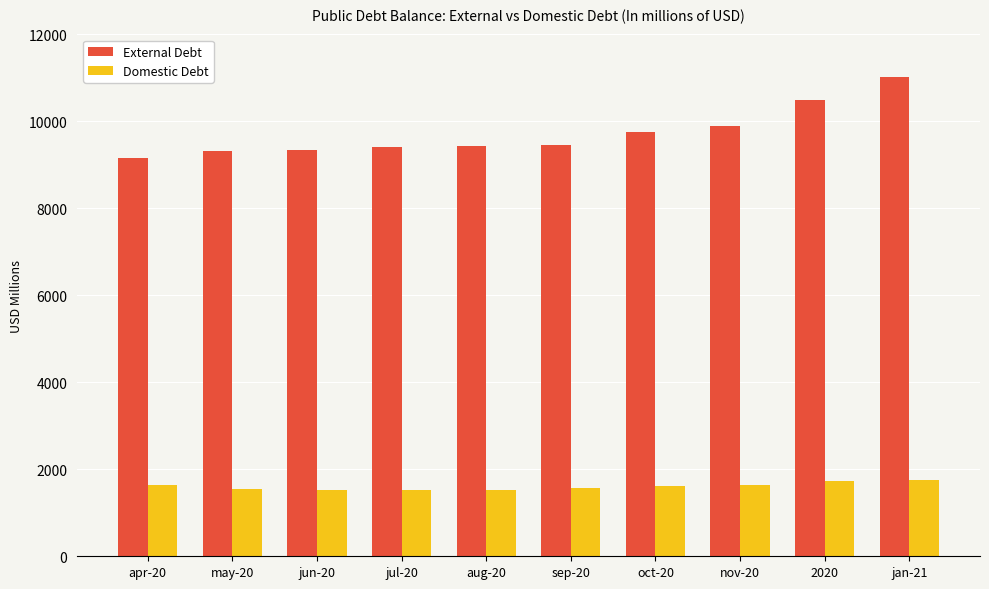

What is the difference between the second highest and second lowest values in the Domestic Debt series?

192.9